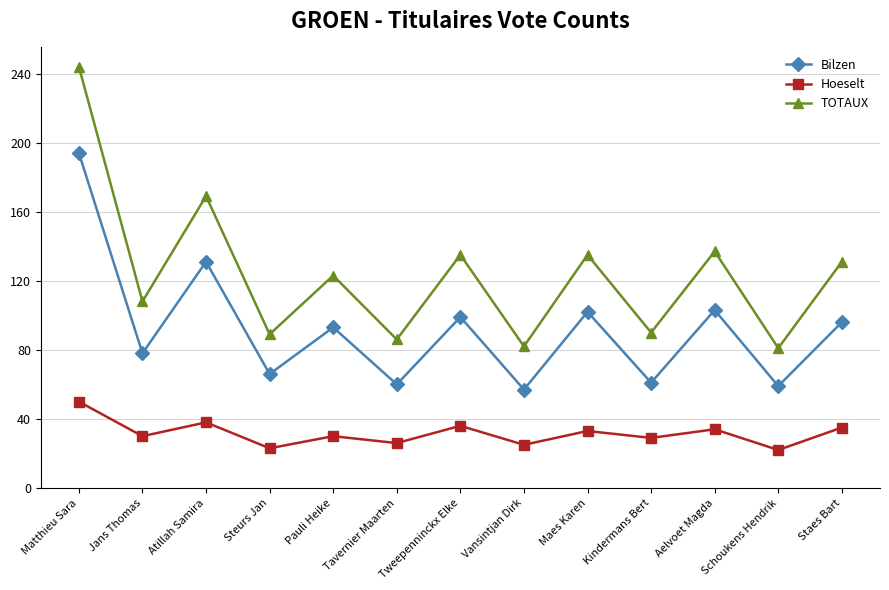

Is this an area chart (filled region under the line)?

No